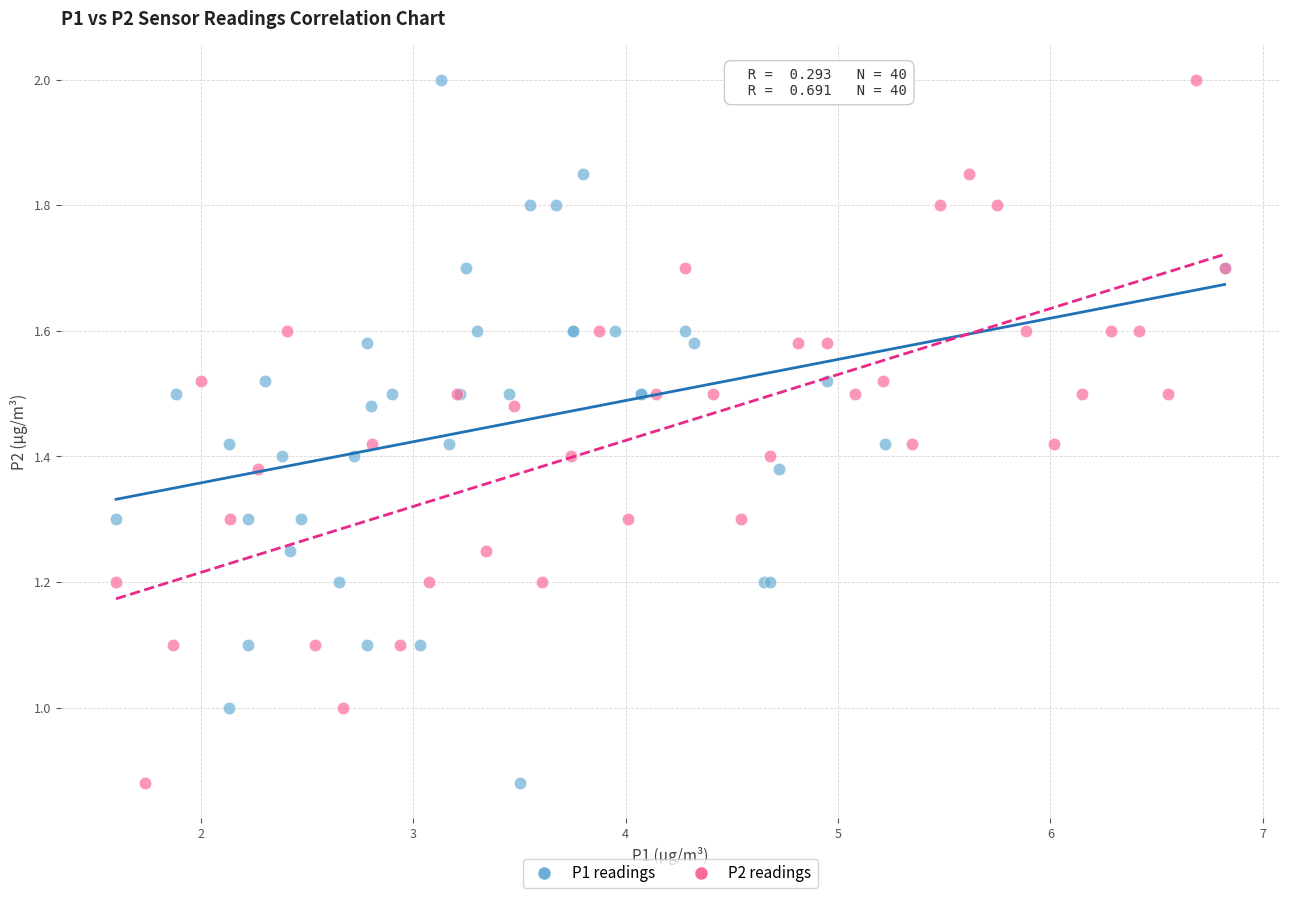

What are all the series names shown in the legend?

P1 readings, P2 readings